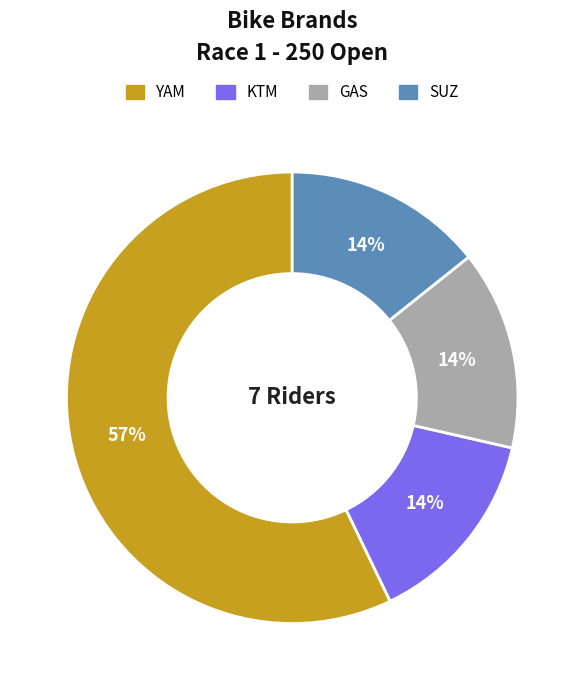

How many slices are in this pie chart?

4